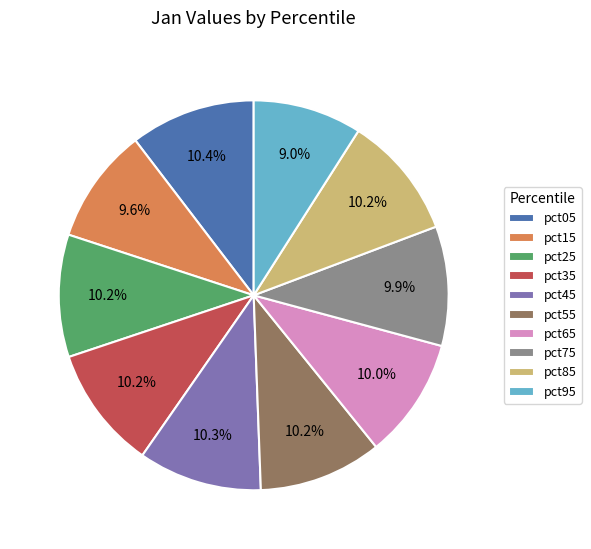

Does pct85 account for over 50% of the chart?

No